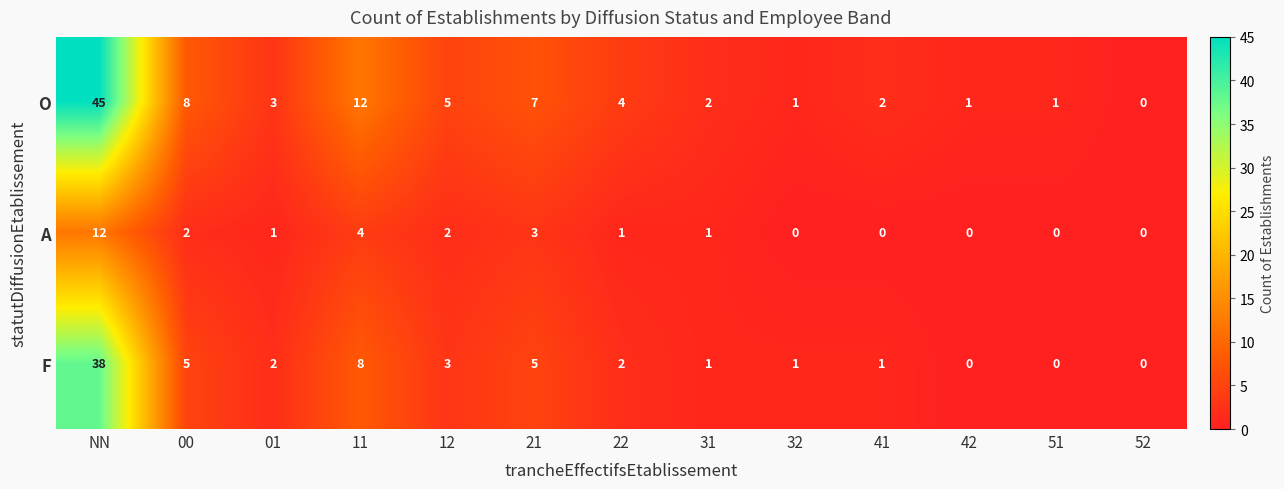

Where is F nearest to the value 19?

11